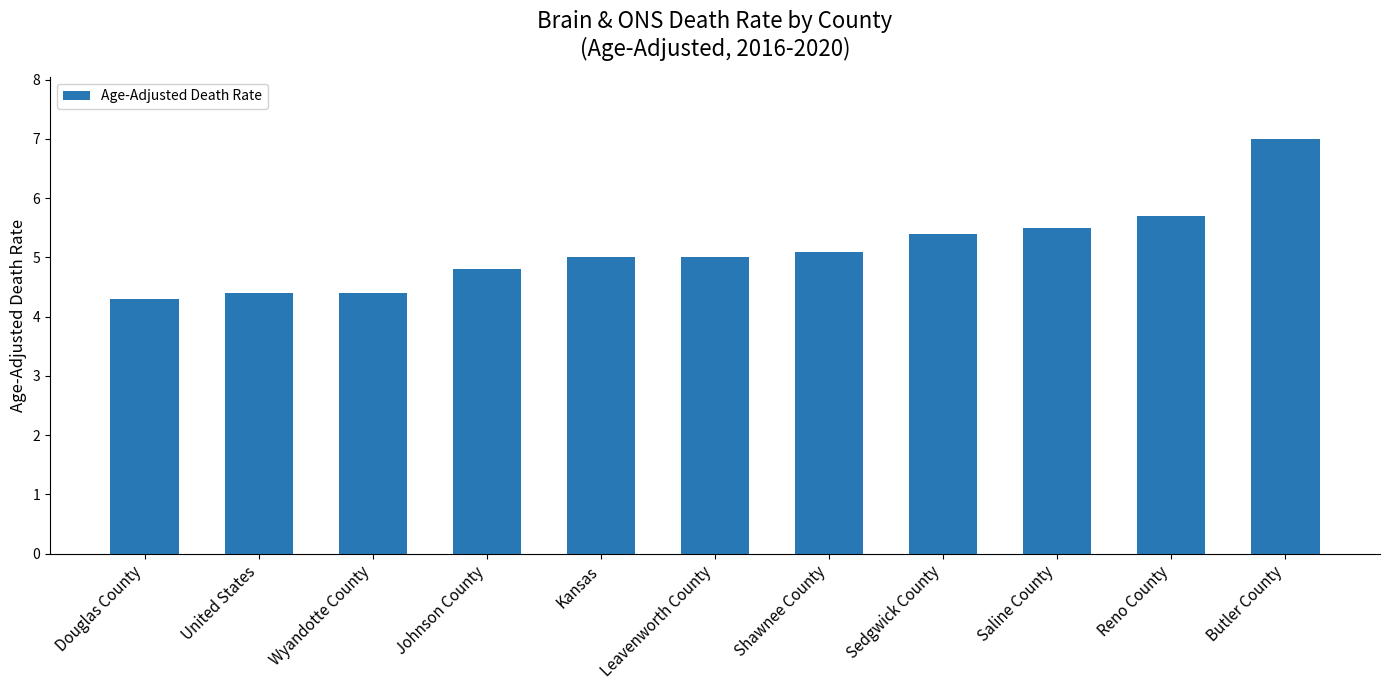

What is the difference between the values at Leavenworth County and Reno County?

0.7